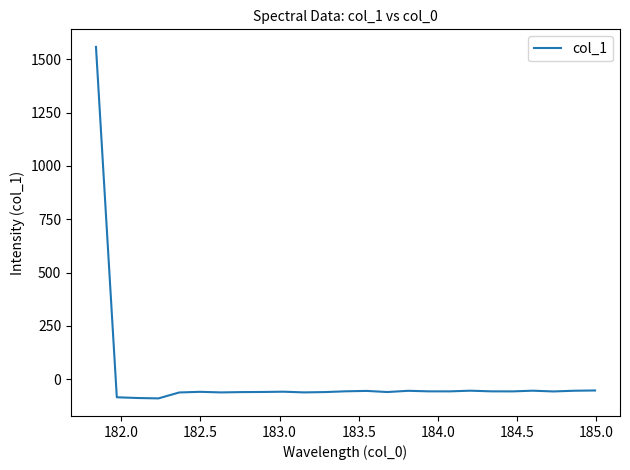

Does the chart have visible grid lines?

No